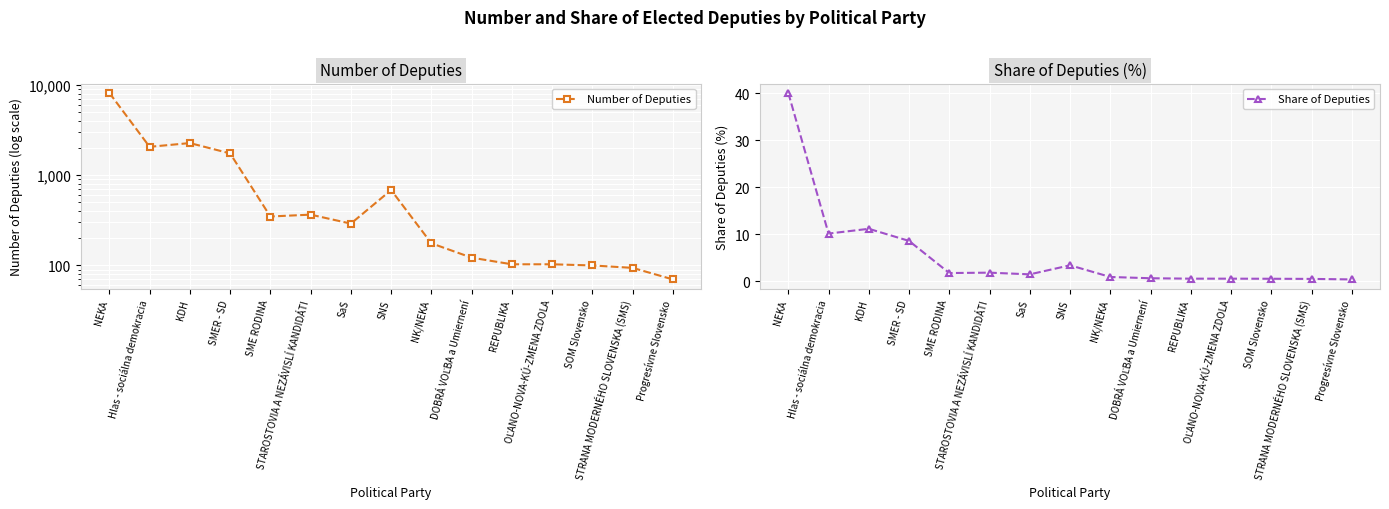

At which category is the sum across all series the highest?

NEKA